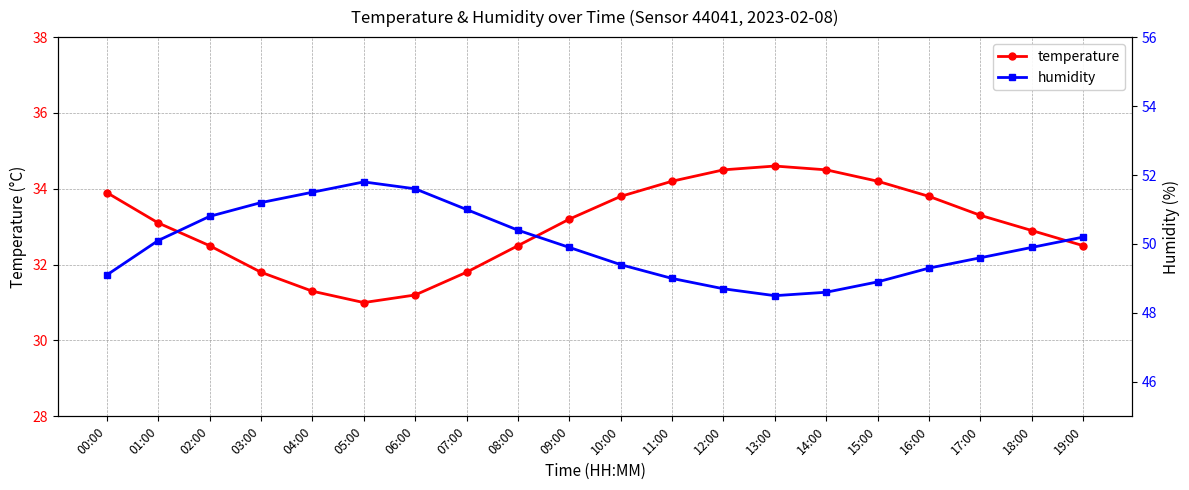

Between 07:00 and 03:00, which is larger?

07:00